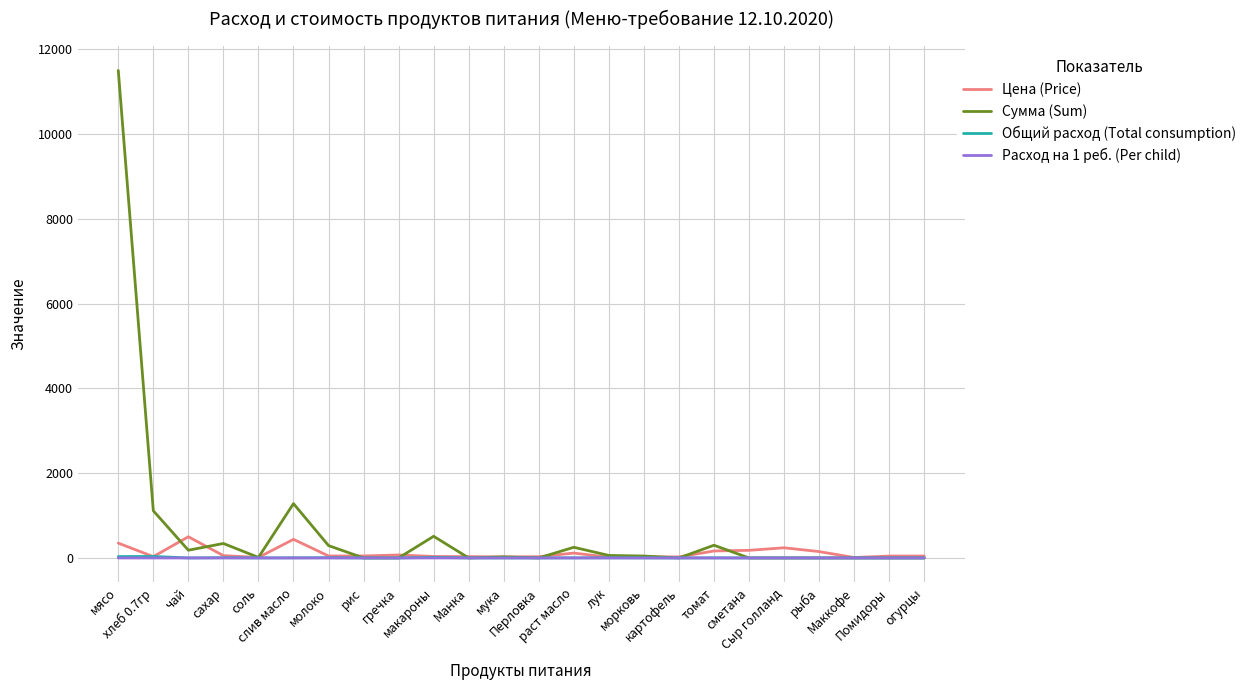

Which series has the largest range (max minus min)?

Сумма (Sum)